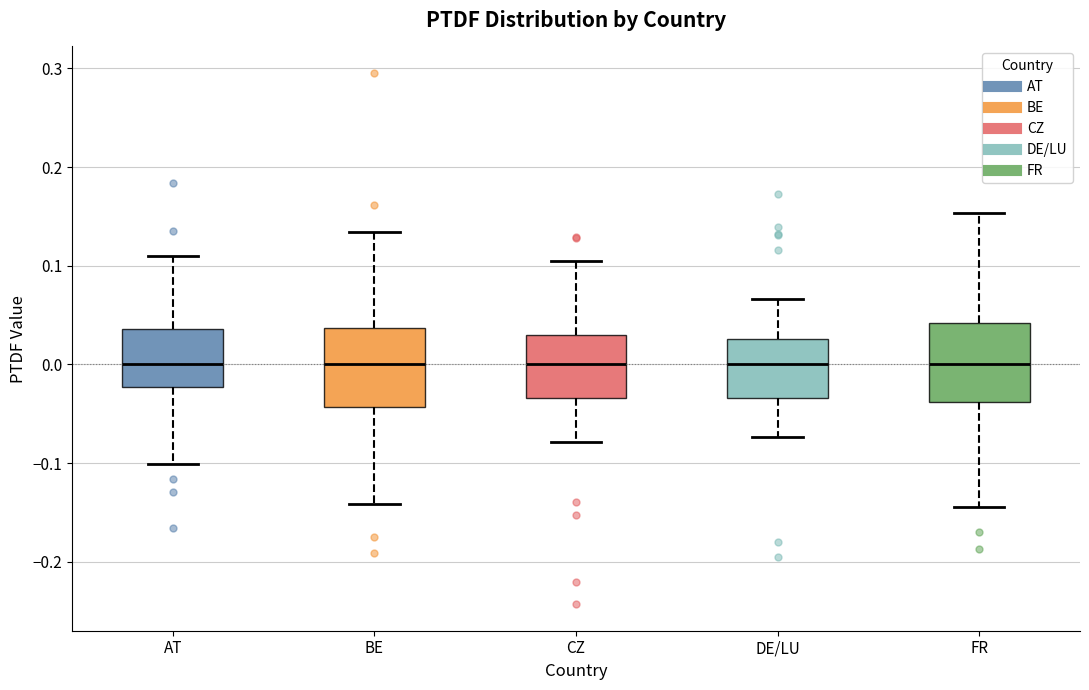

Reading left to right, read every box against the y-axis: the position of its median line, the range the box covers, and the ends of its whiskers. The values are not printed on the chart, so give them approximately, as read against the axis.

AT: median 0.00, box -0.02 to 0.04, whiskers -0.10 to 0.11
BE: median 0.00, box -0.04 to 0.04, whiskers -0.14 to 0.13
CZ: median 0.00, box -0.03 to 0.03, whiskers -0.08 to 0.10
DE/LU: median 0.00, box -0.03 to 0.03, whiskers -0.07 to 0.07
FR: median 0.00, box -0.04 to 0.04, whiskers -0.14 to 0.15